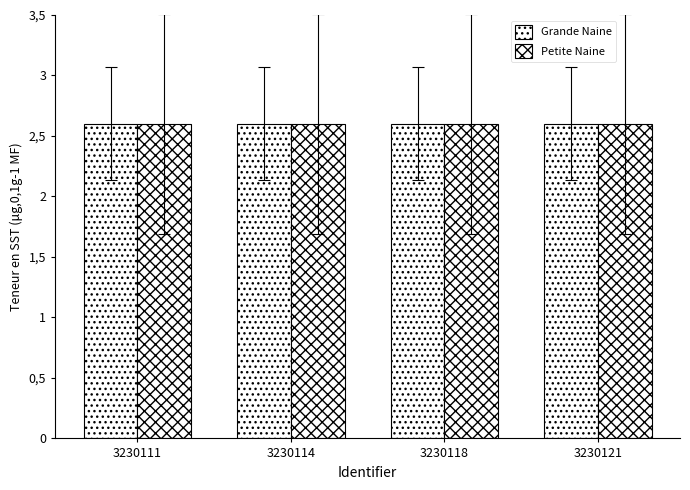

Is it true that Grande Naine equals 2.6 at 3230121?

True